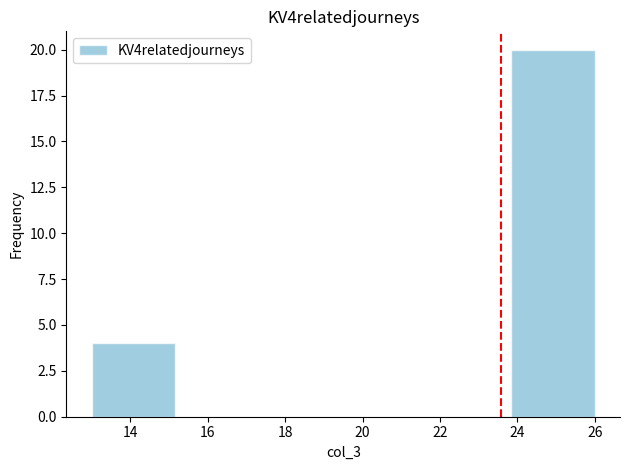

Reading left to right, list every bar in this chart as the range it spans on the x-axis followed by its height. Neither the bar edges nor the heights are printed on the chart, so give them approximately, as read against the axes.

13.0 to 15.2: 4
15.2 to 17.4: 0
17.4 to 19.6: 0
19.6 to 21.6: 0
21.6 to 23.8: 0
23.8 to 26.0: 20